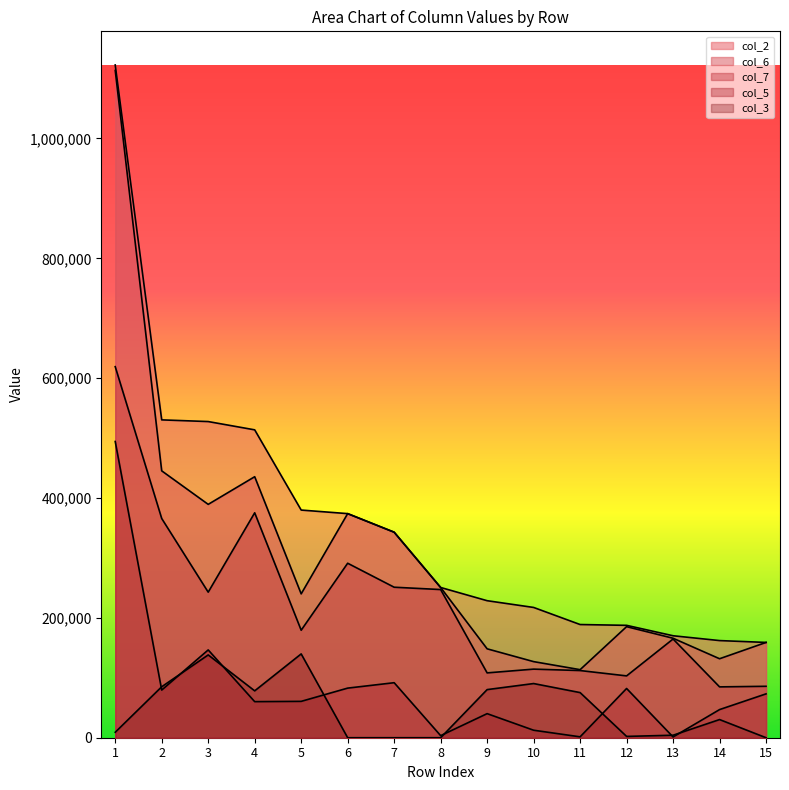

Does the chart display data point markers on the line(s)?

No